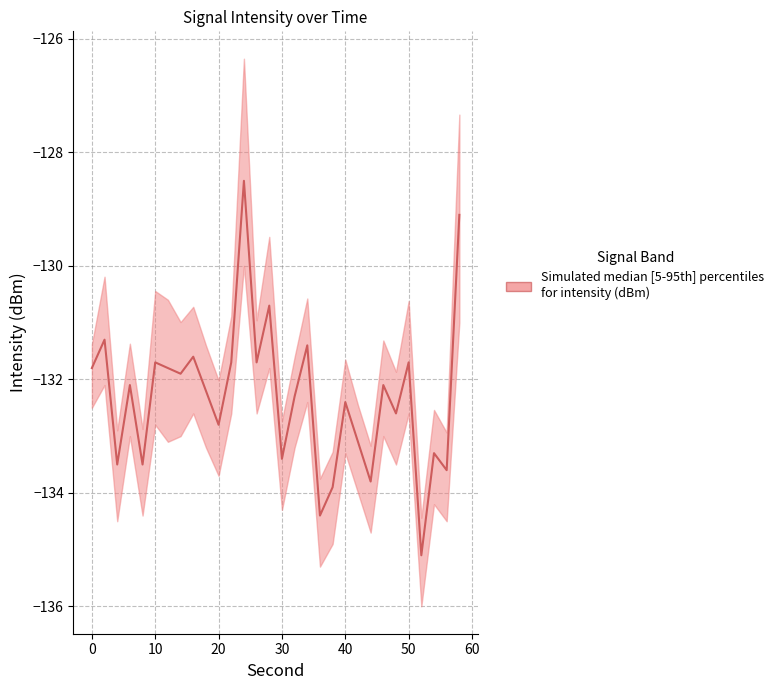

True or false: there are more than 1 points higher than both neighbors.

True